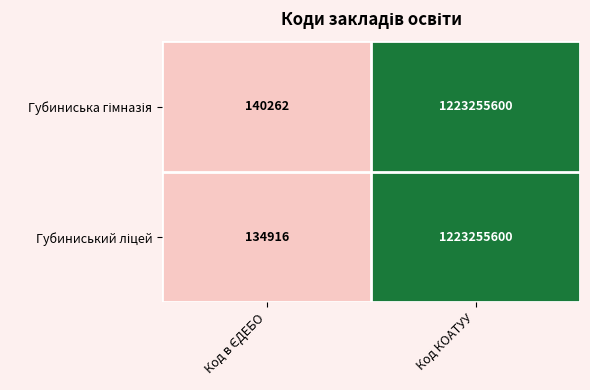

What is the smallest value displayed?

134916